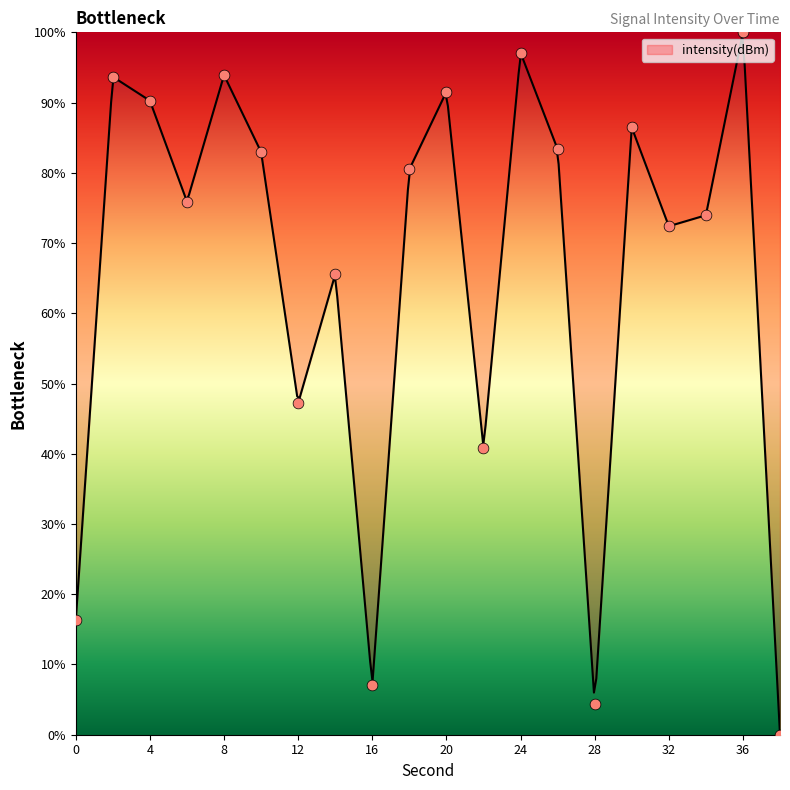

Approximately how many times larger is the value at 8 compared to 0?

5.8